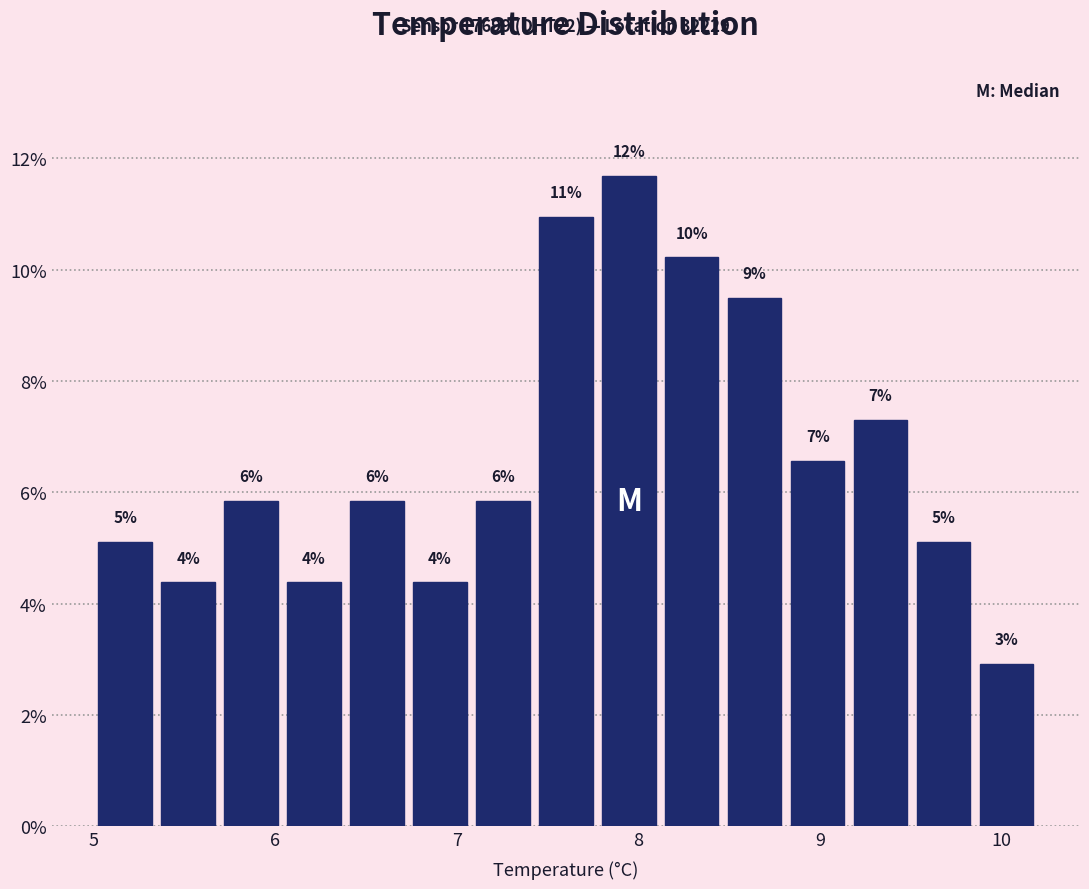

Around what value on the x-axis is the tallest bar? Give the approximate position of its centre, as read against the axis.

7.9